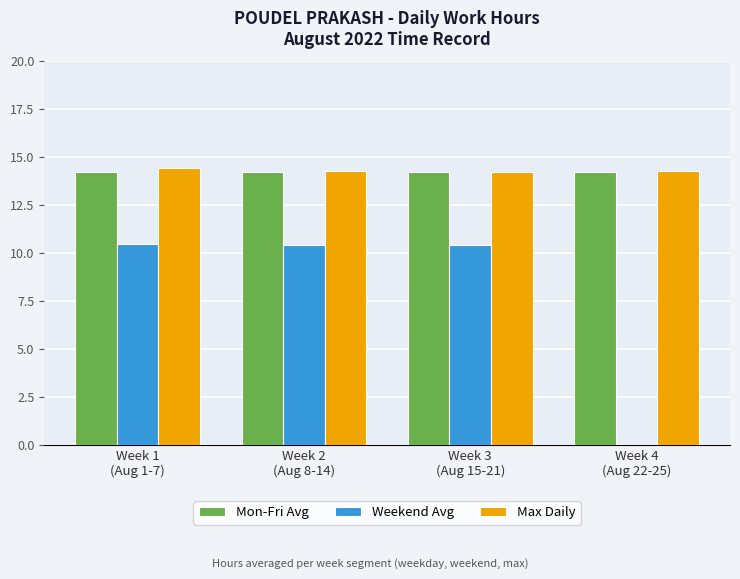

What is the sum of all Mon-Fri Avg values?

56.9